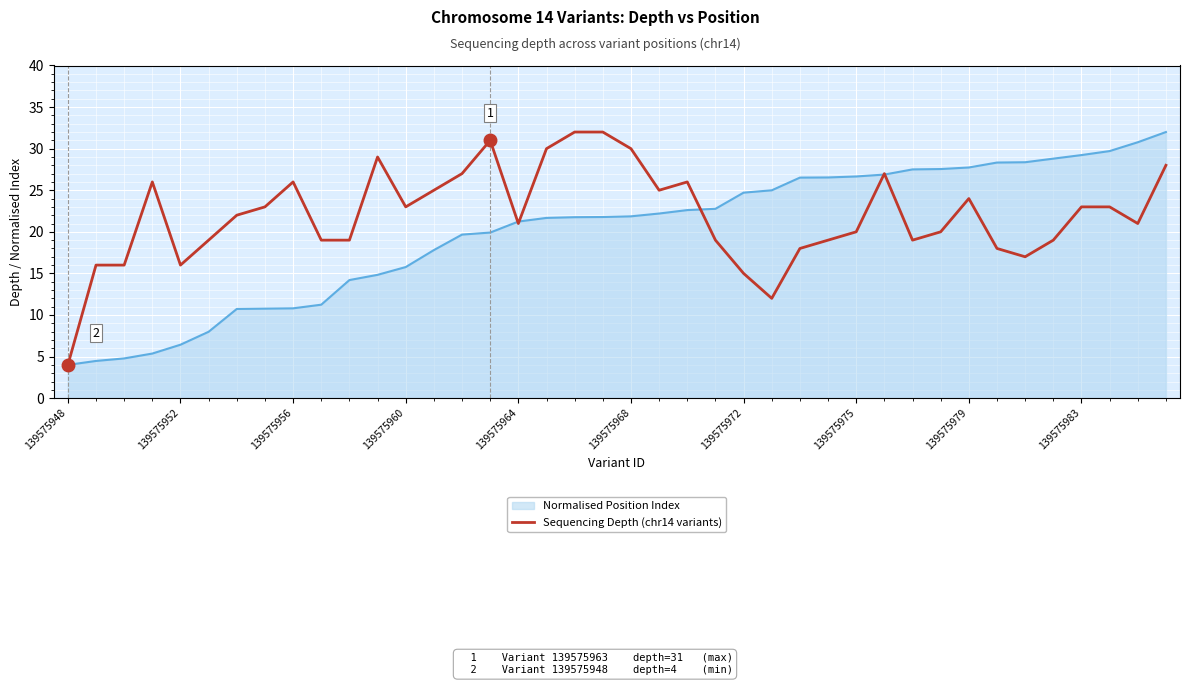

Rank the series by their average value, from highest to lowest.

Sequencing Depth (chr14 variants), Normalised Position Index